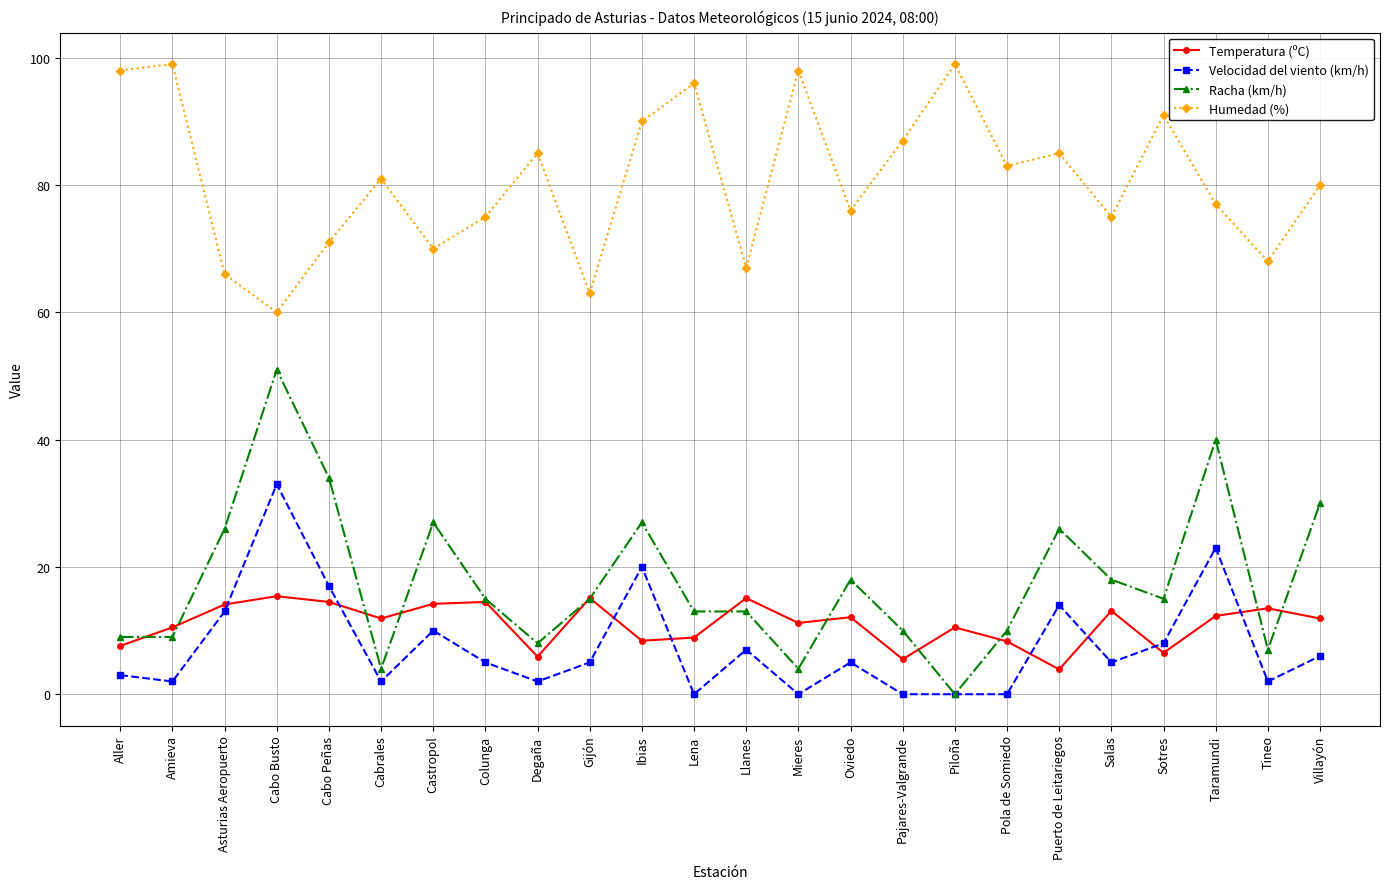

Which series has the largest total across all categories?

Humedad (%)